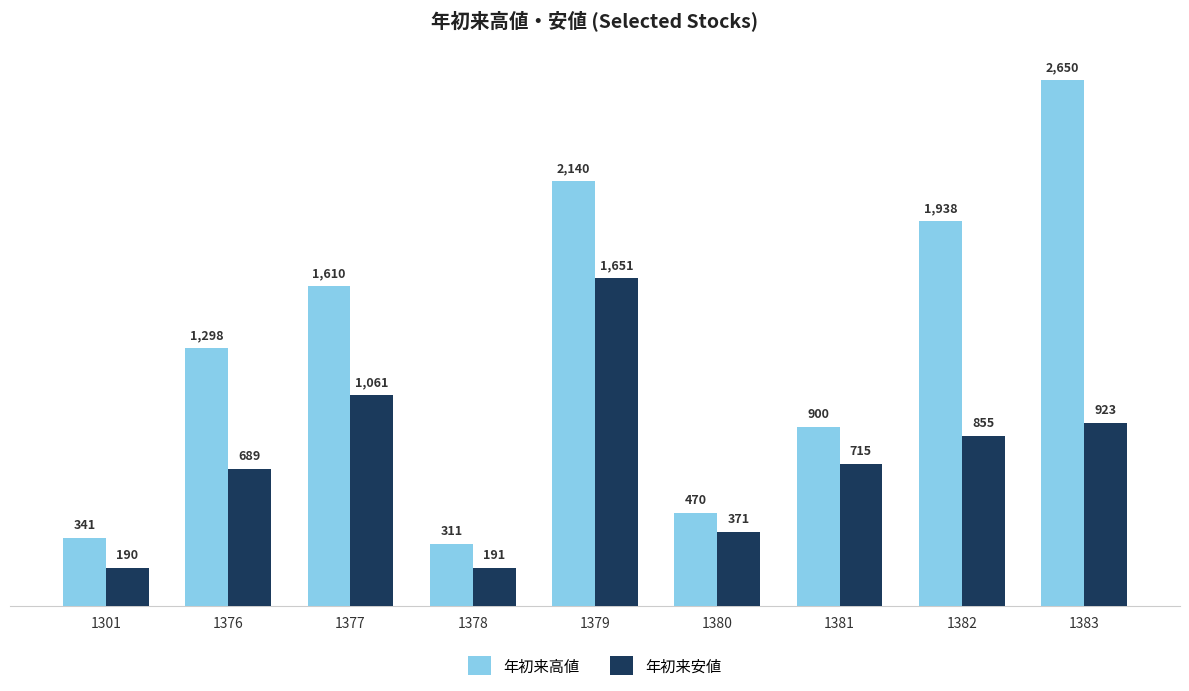

How many groups of bars are there?

9